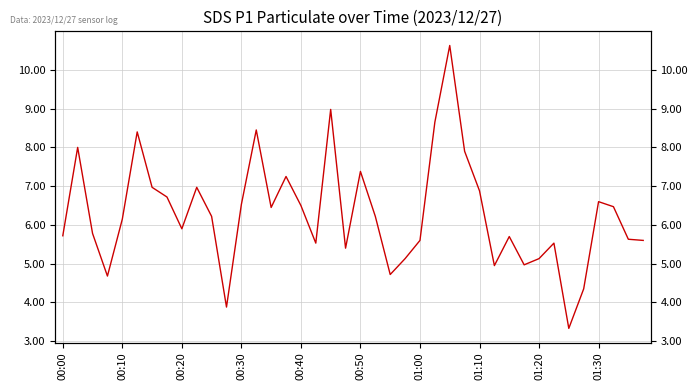

At which category does the chart reach its minimum across all series?

34